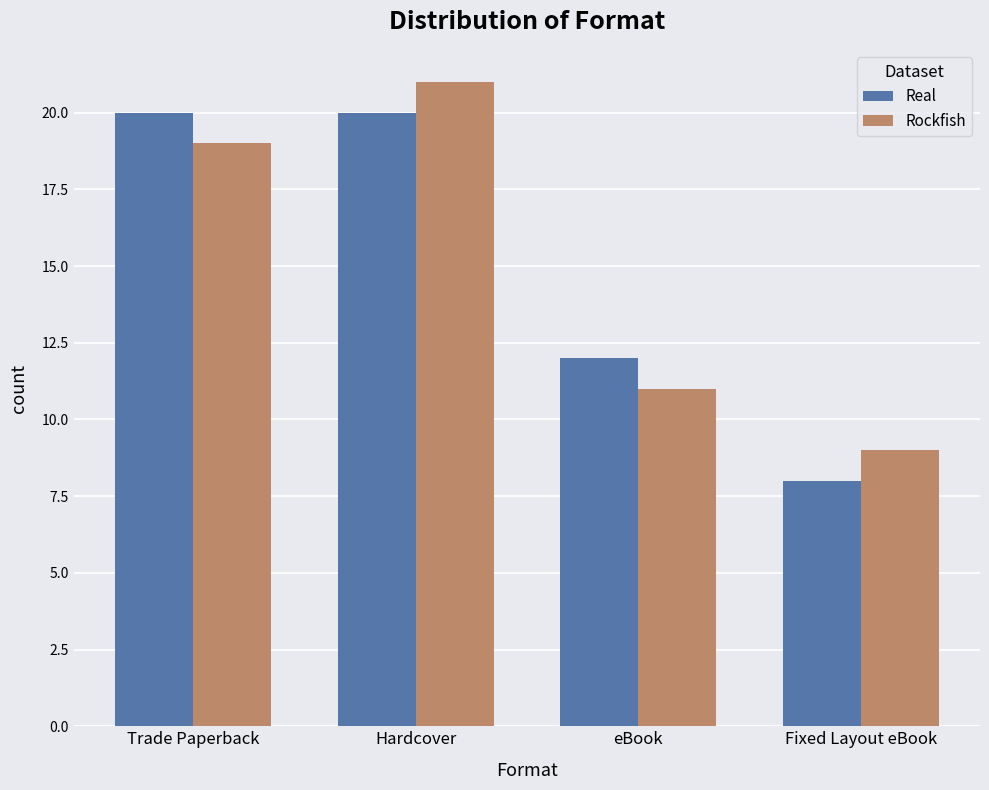

What is the average value of the Rockfish series?

15